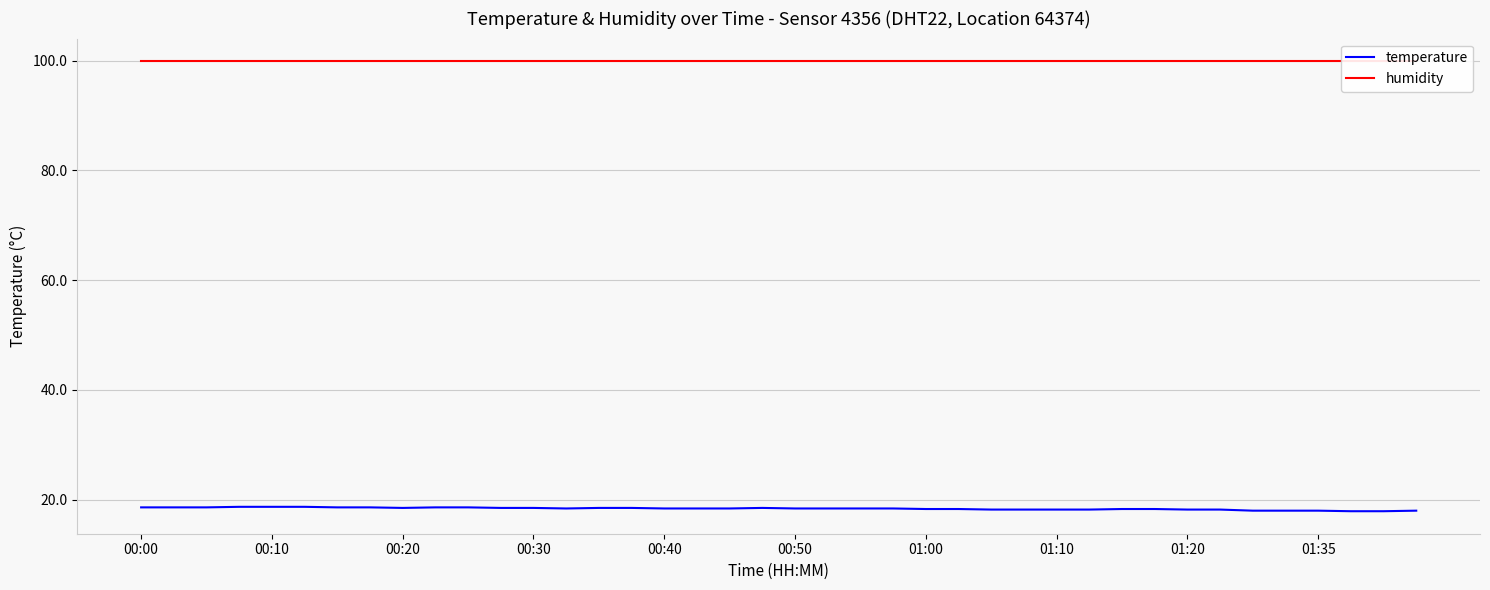

True or false: humidity has a value of 65.6 at 17.

False